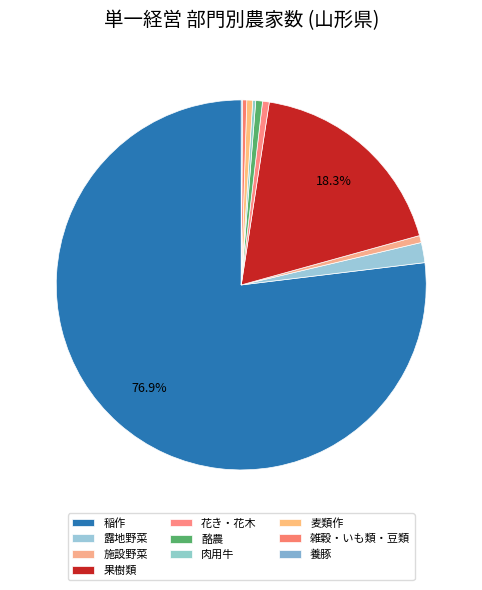

How many slices are in this pie chart?

10